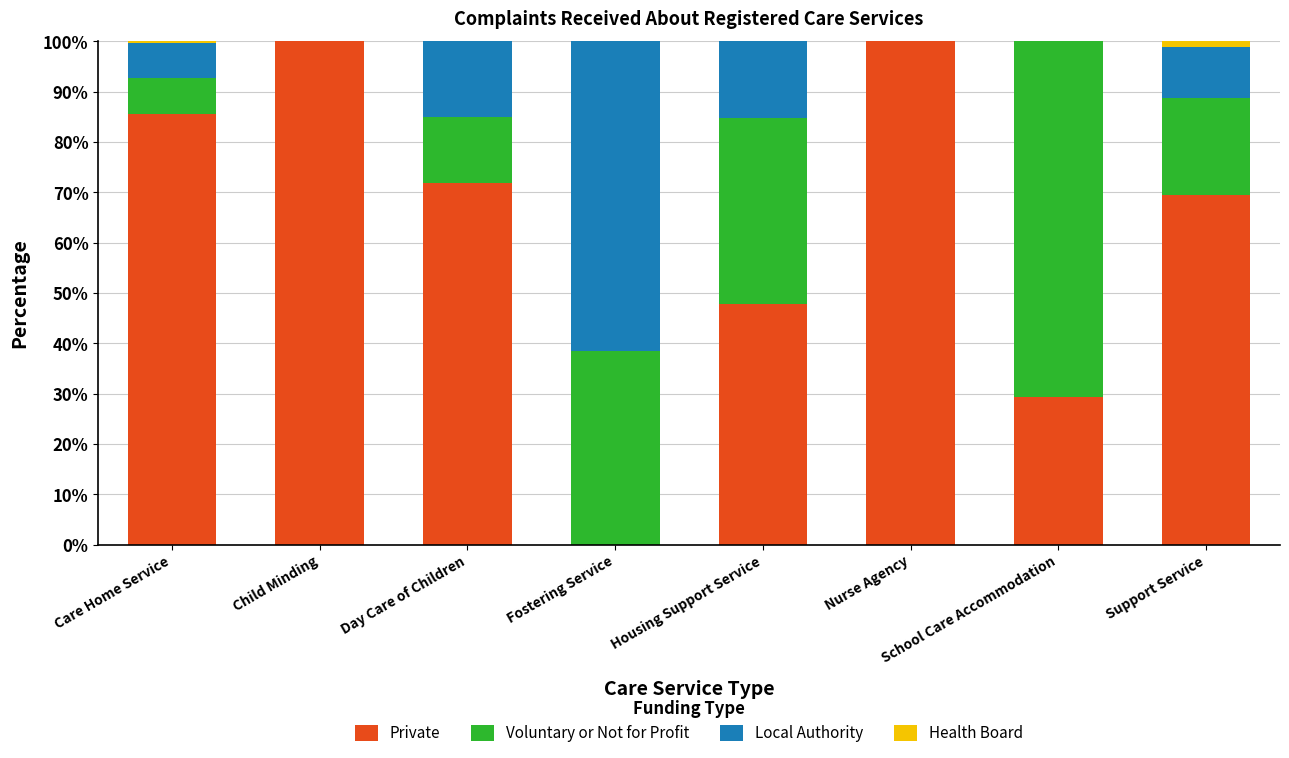

Is it true that Private equals 29.5 at Support Service?

False